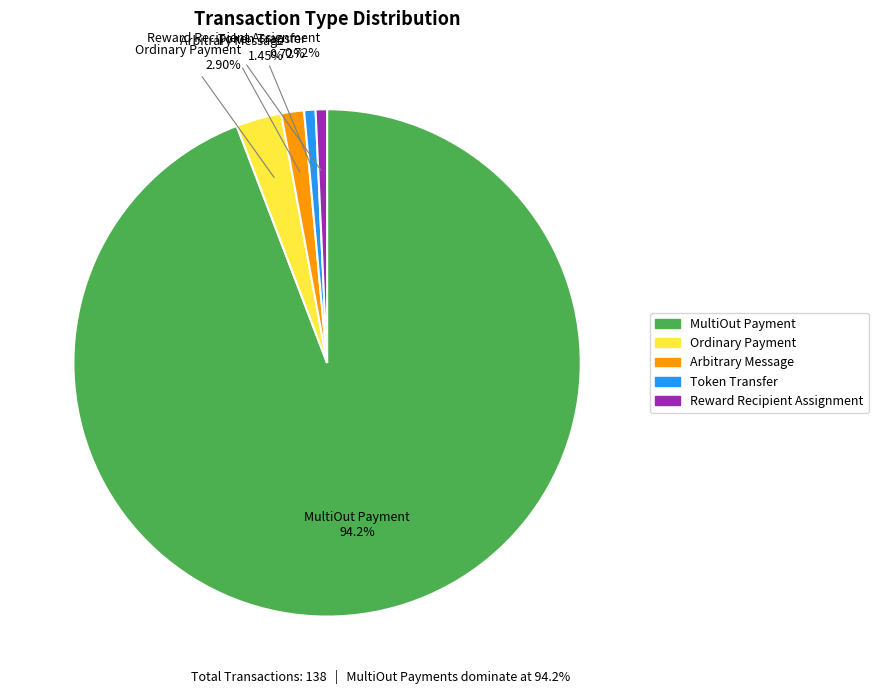

Does any single category account for the majority?

Yes